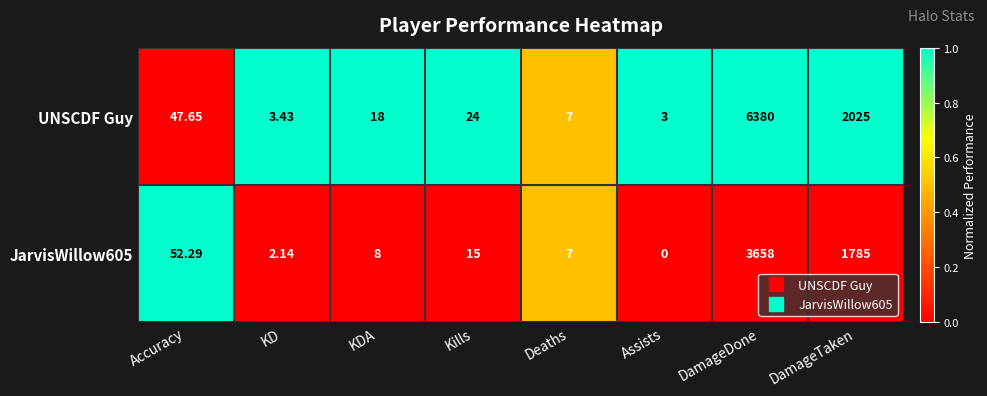

Which series changed the most between Kills and DamageTaken?

UNSCDF Guy